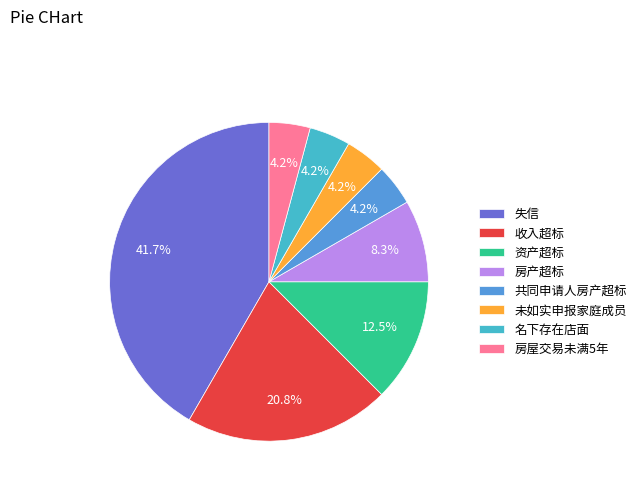

To the nearest percent, what percentage of the pie is 名下存在店面?

4%